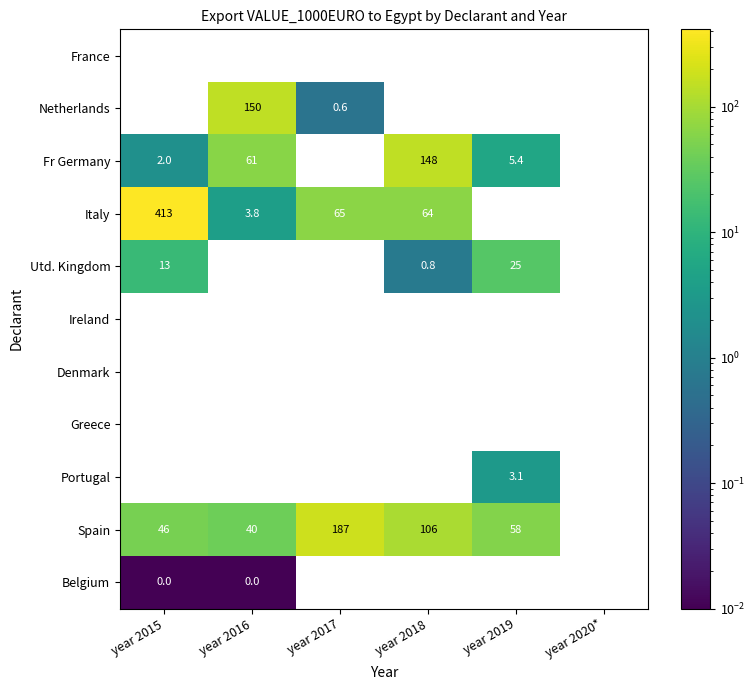

What is the maximum value for Fr Germany?

148.2